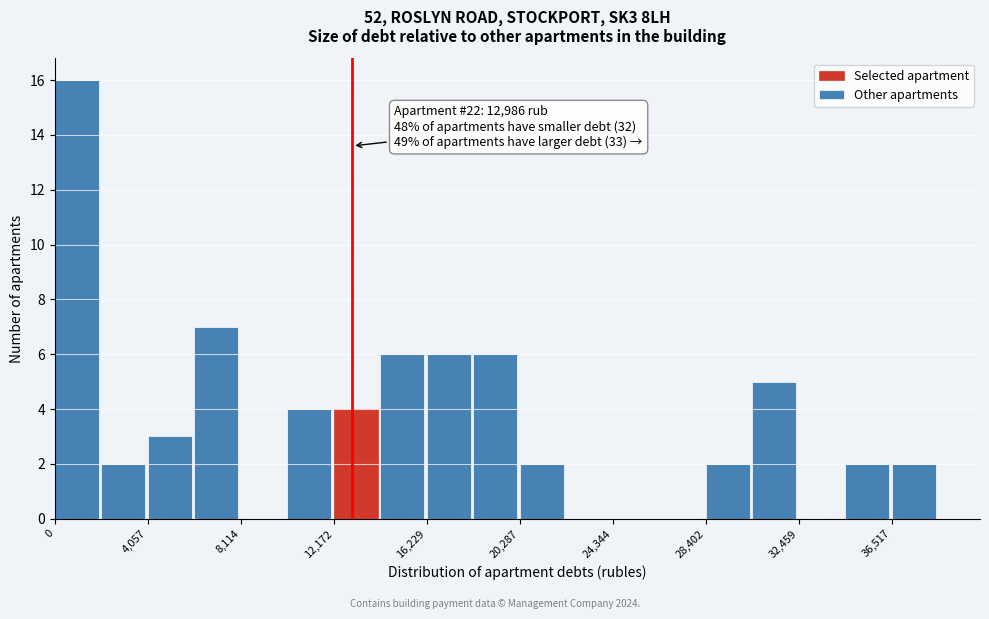

Over which range of the x-axis is the bar tallest?

0 to 2000